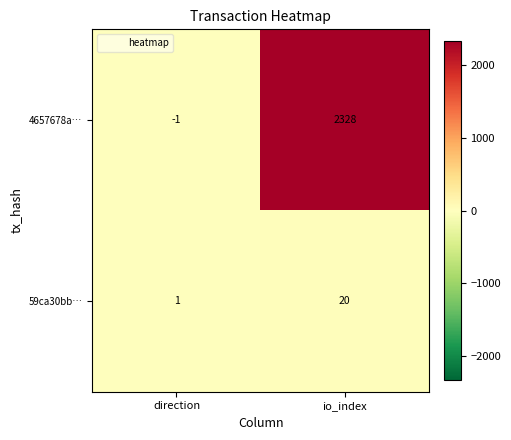

What is the smallest value displayed?

-1